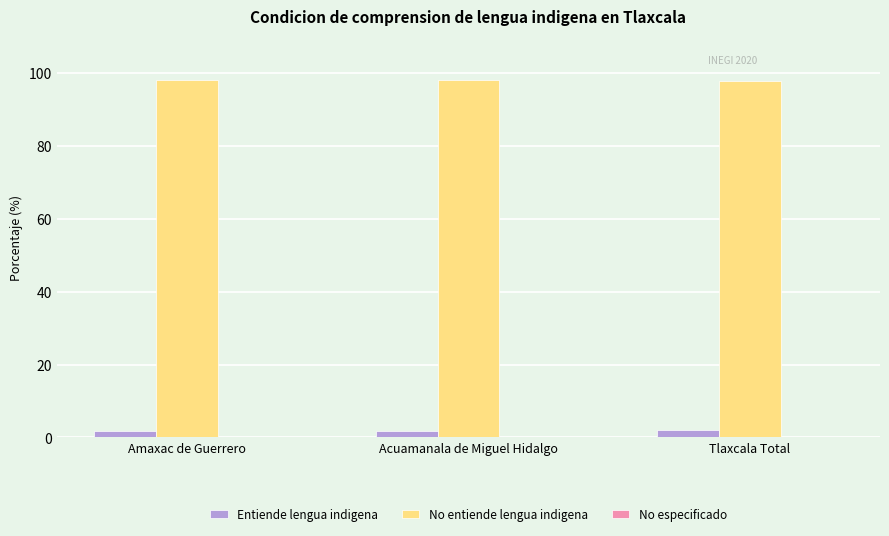

What is the maximum value shown in the chart?

98.1